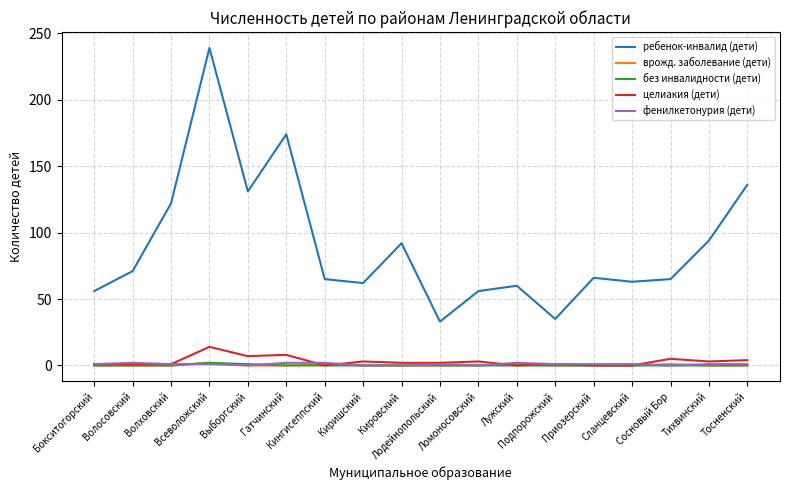

How many врожд. заболевание (дети) values are between 0 and 1?

17